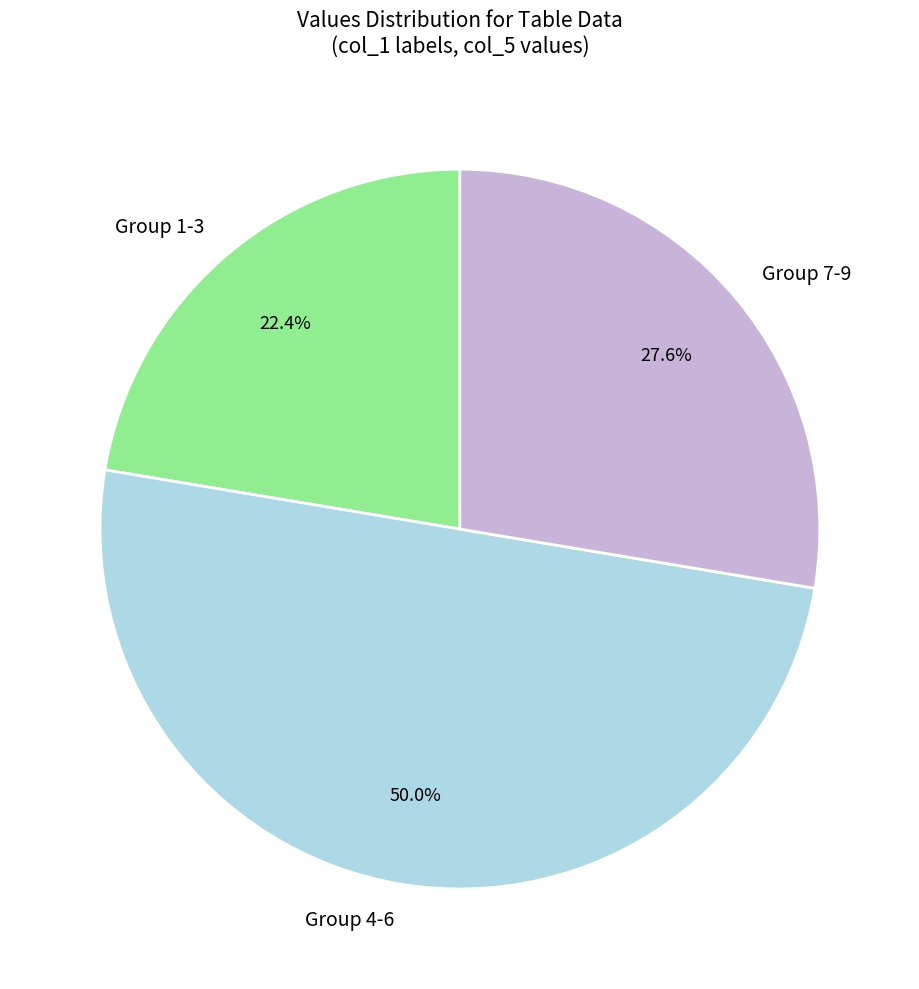

Which has a higher value, Group 1-3 or Group 7-9?

Group 7-9